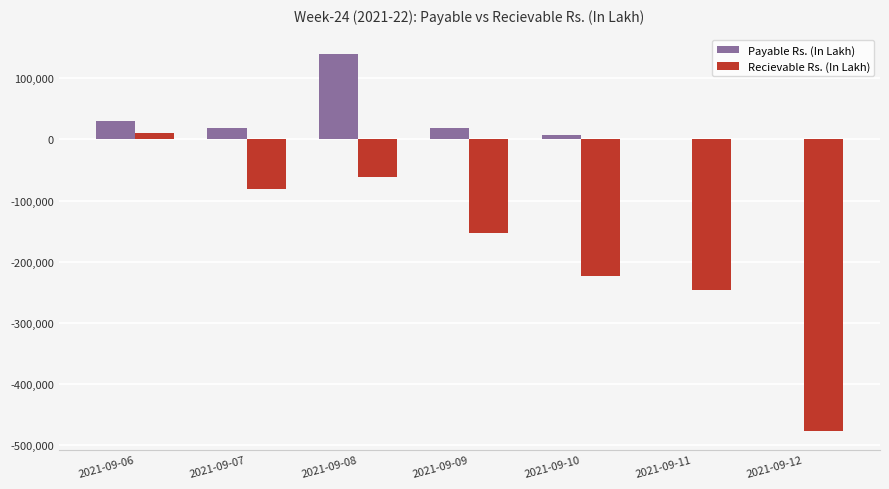

Which category has the highest value across all series?

2021-09-08